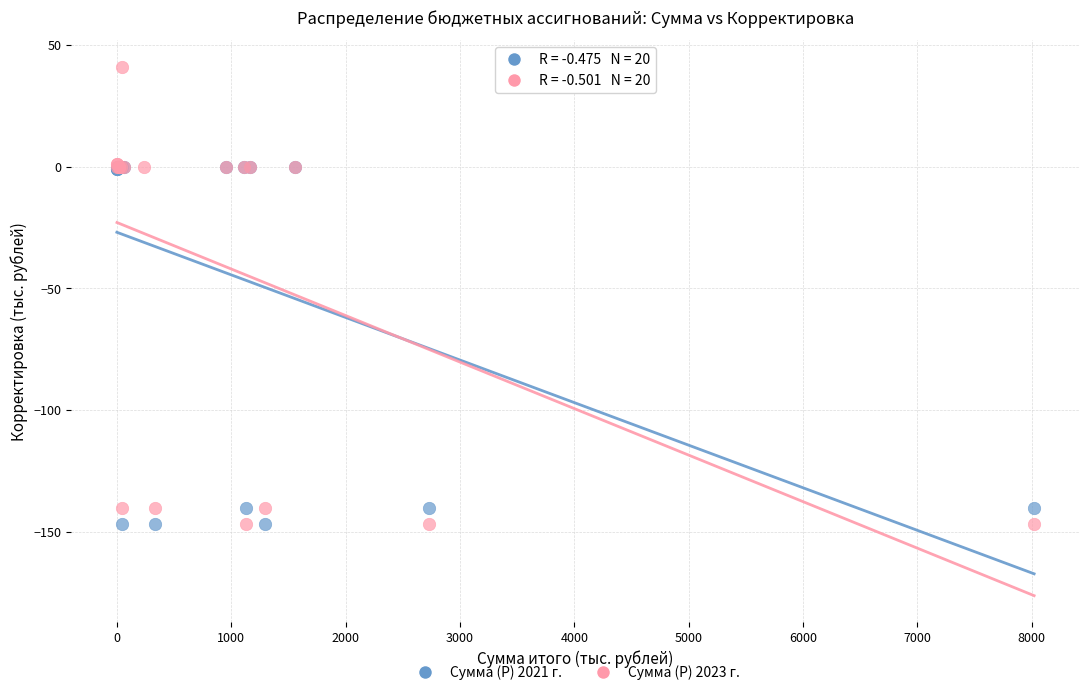

Which series contains the highest Y value?

Сумма (Р) 2023 г.